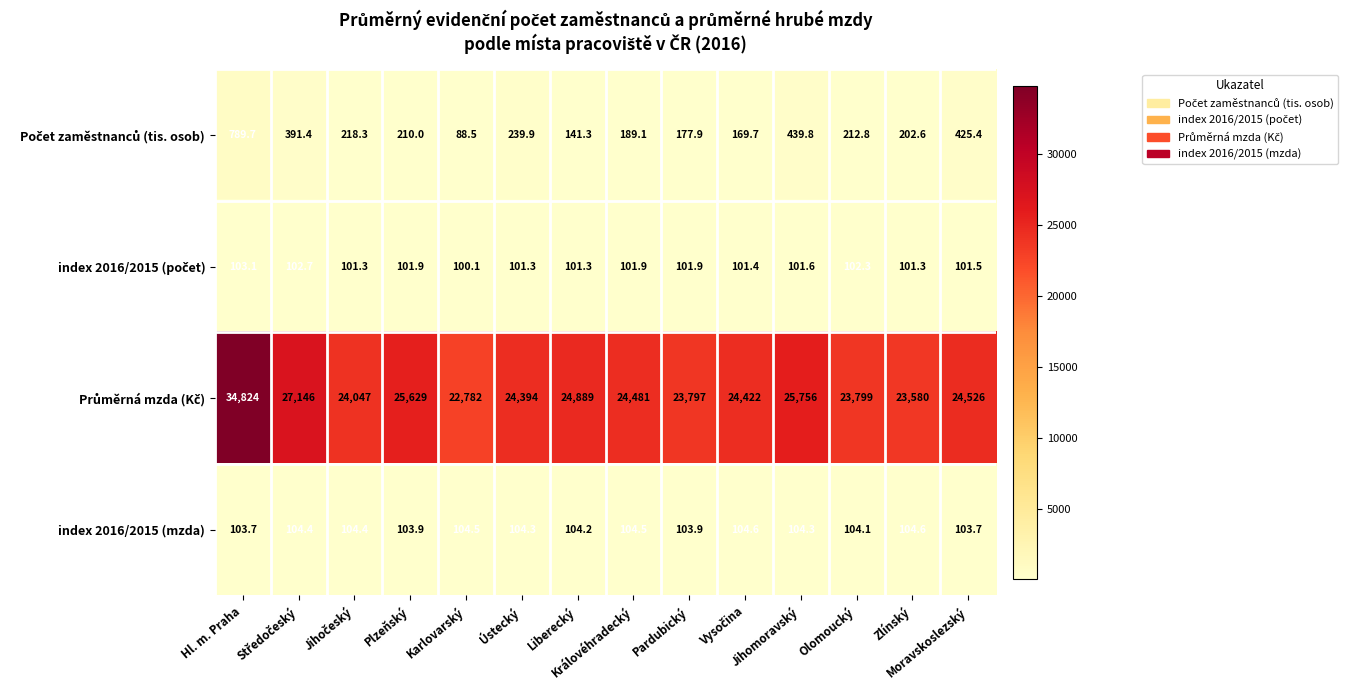

What is the average value of the index 2016/2015 (mzda) series?

104.2